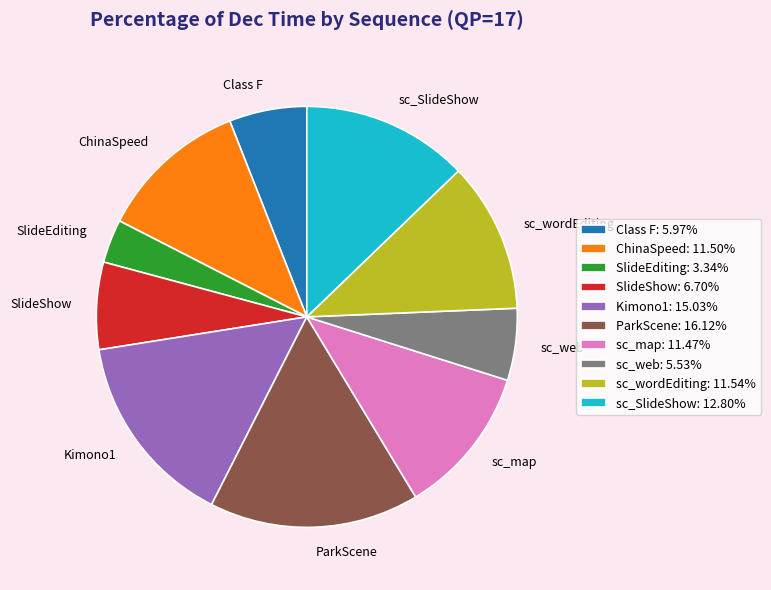

What is the ratio of the value at ChinaSpeed to the value at sc_map?

1.0